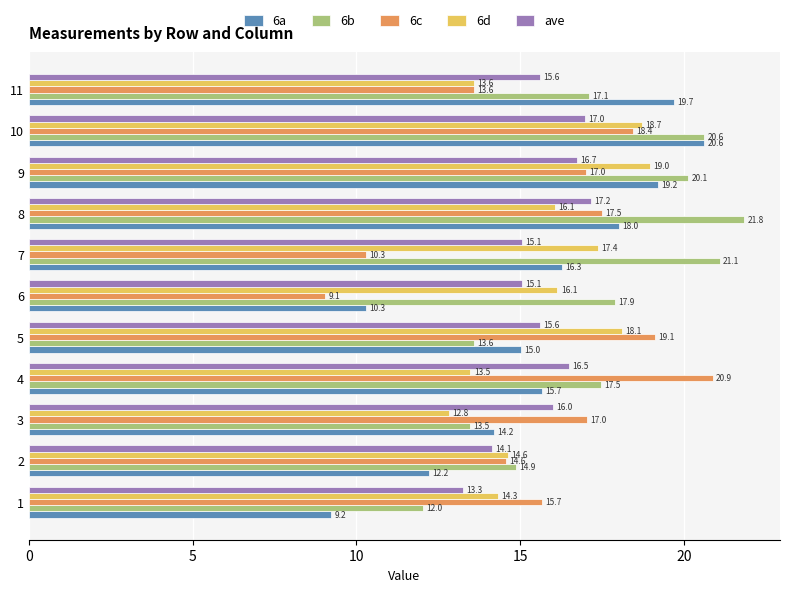

Which category has the lowest value across all series?

6